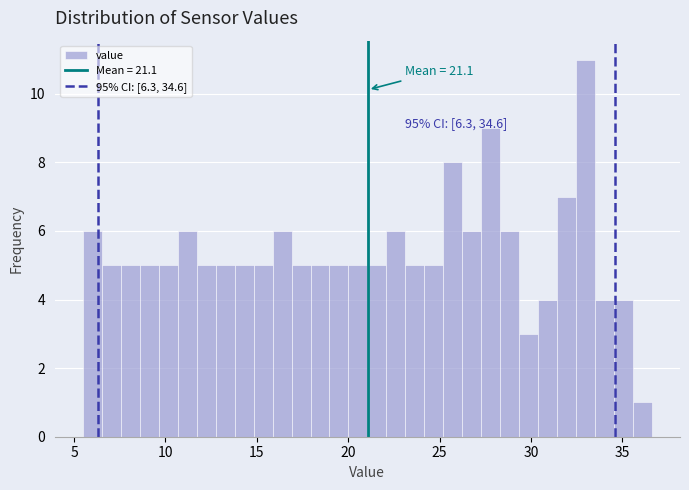

Read against the x-axis, roughly where is the centre of the tallest bar?

33.0